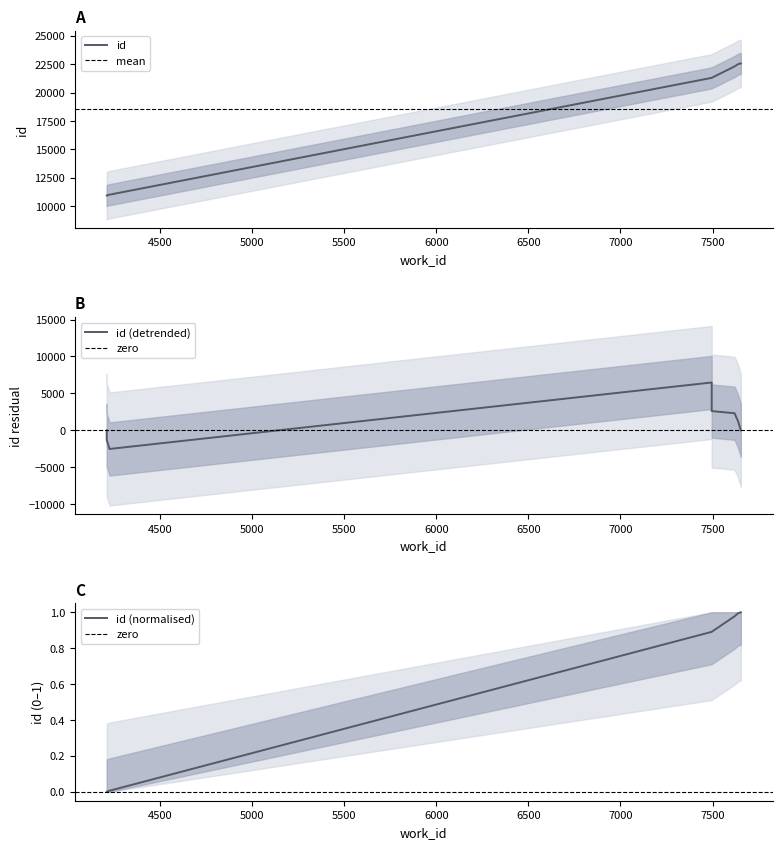

List the labels in order of value, largest first.

7653, 7638, 7619, 7495, 7495, 7495, 7495, 4227, 4212, 4212